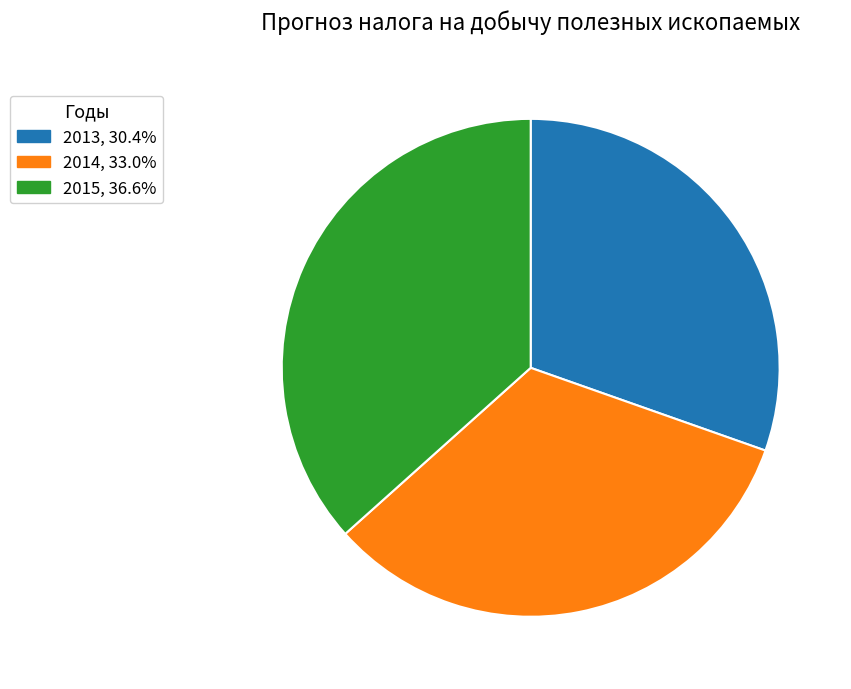

How many slices are in this pie chart?

3